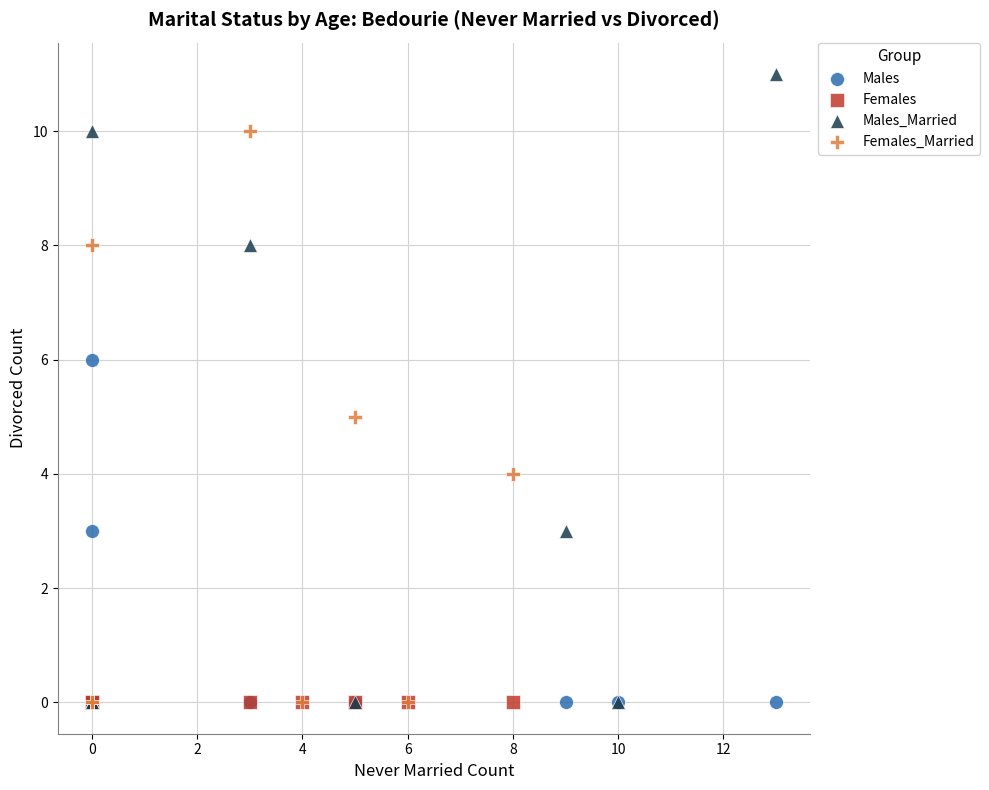

Which series reaches the maximum Y coordinate?

Males_Married